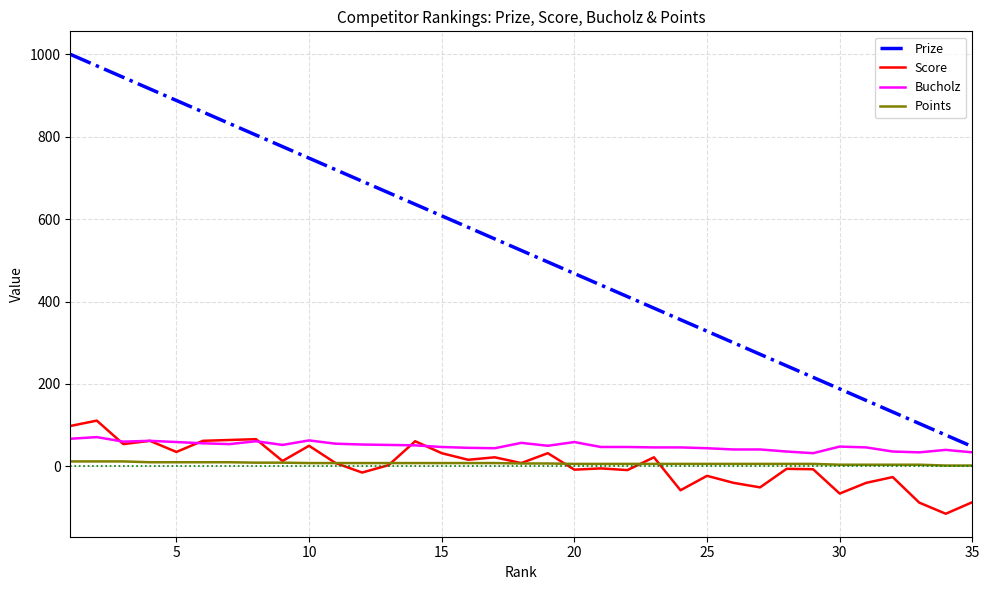

True or false: Points and Bucholz intersect in this chart.

False